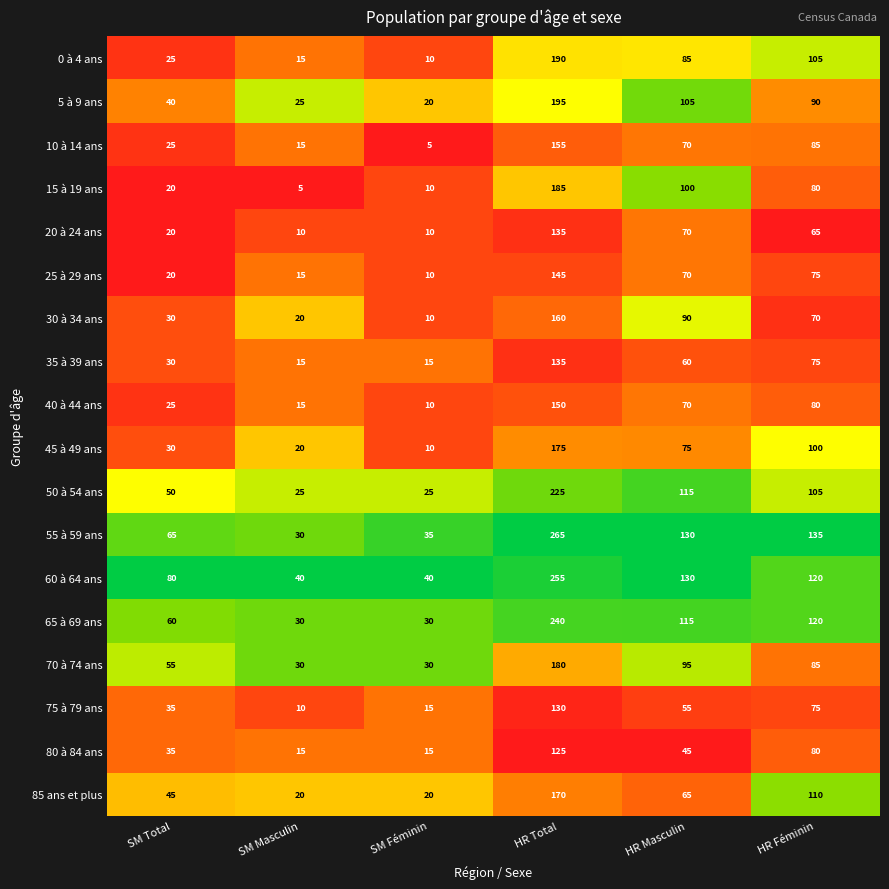

At which category is the sum across all series the highest?

HR Total